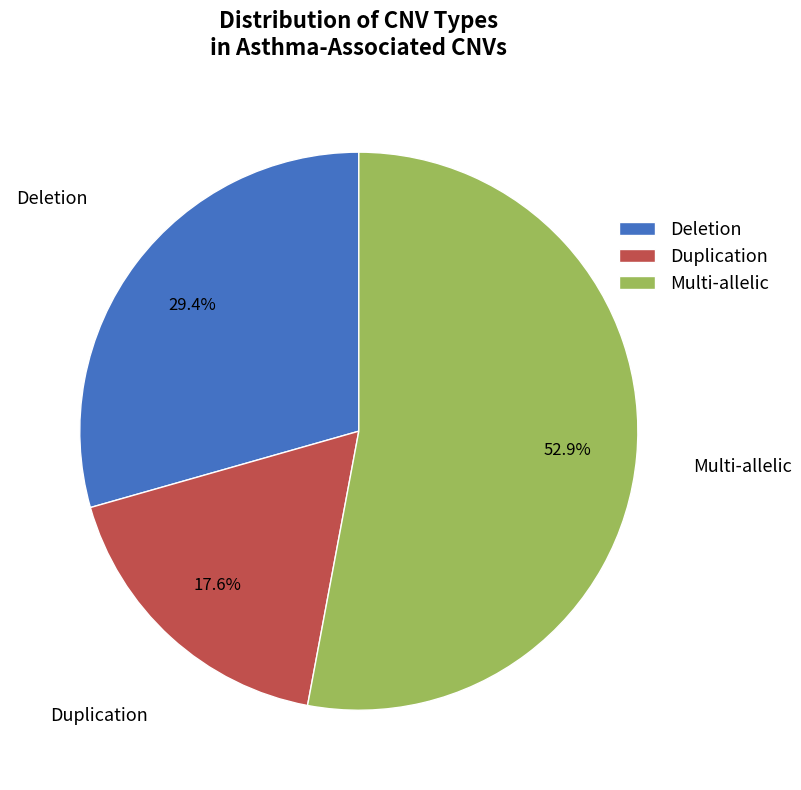

To the nearest percent, what percentage of the pie is Duplication?

18%